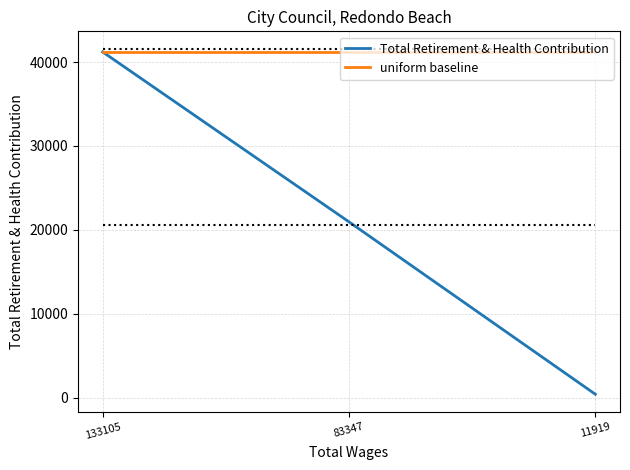

What is the maximum value for Total Retirement & Health Contribution?

41210